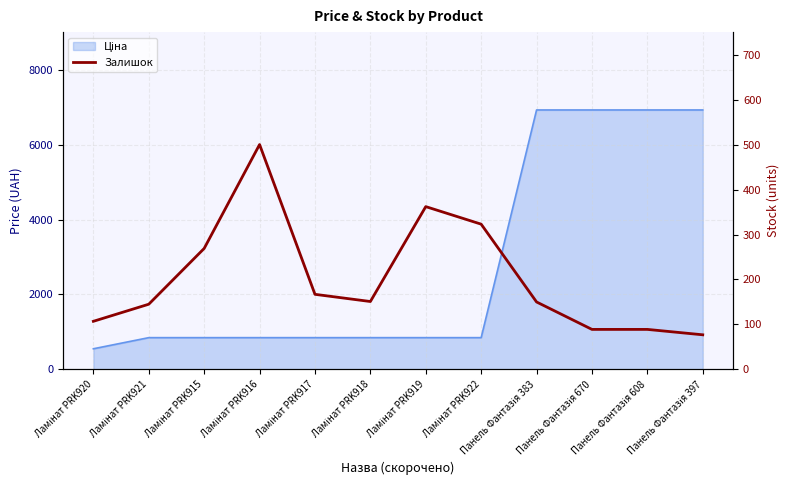

Reading left to right, what are all the values shown in this chart?

107	145	269	500	167	151	362	323	150	89	89	77